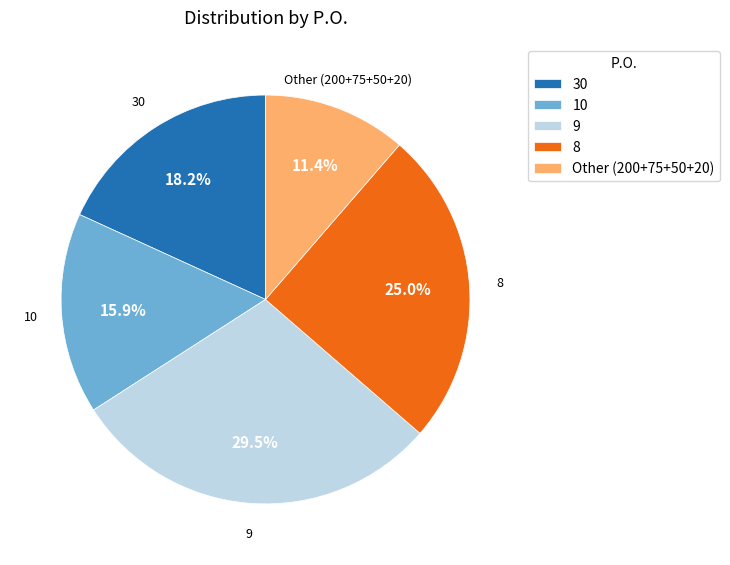

Which category has the smallest portion of the pie?

Other (200+75+50+20)